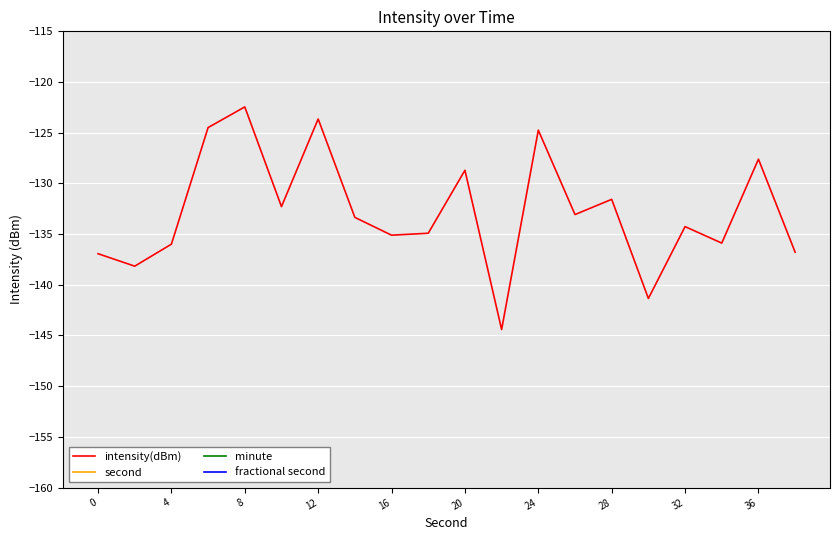

What are all the series names shown in the legend?

intensity(dBm), second, minute, fractional second